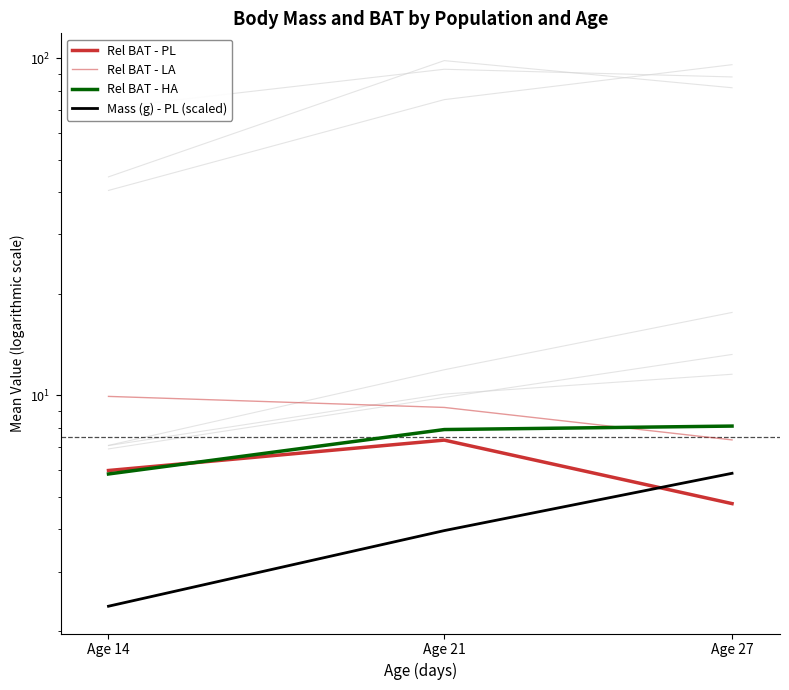

How many lines are shown in the chart?

4